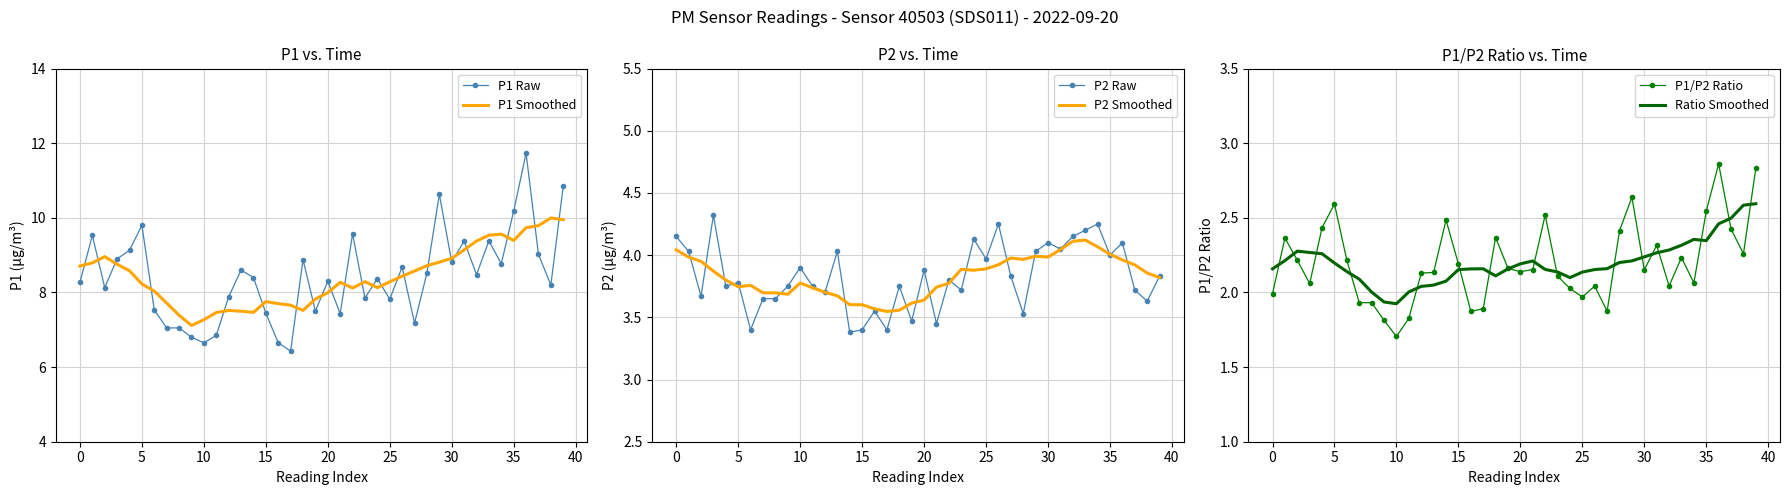

What is the approximate value of P1 Raw at 17?

6.4